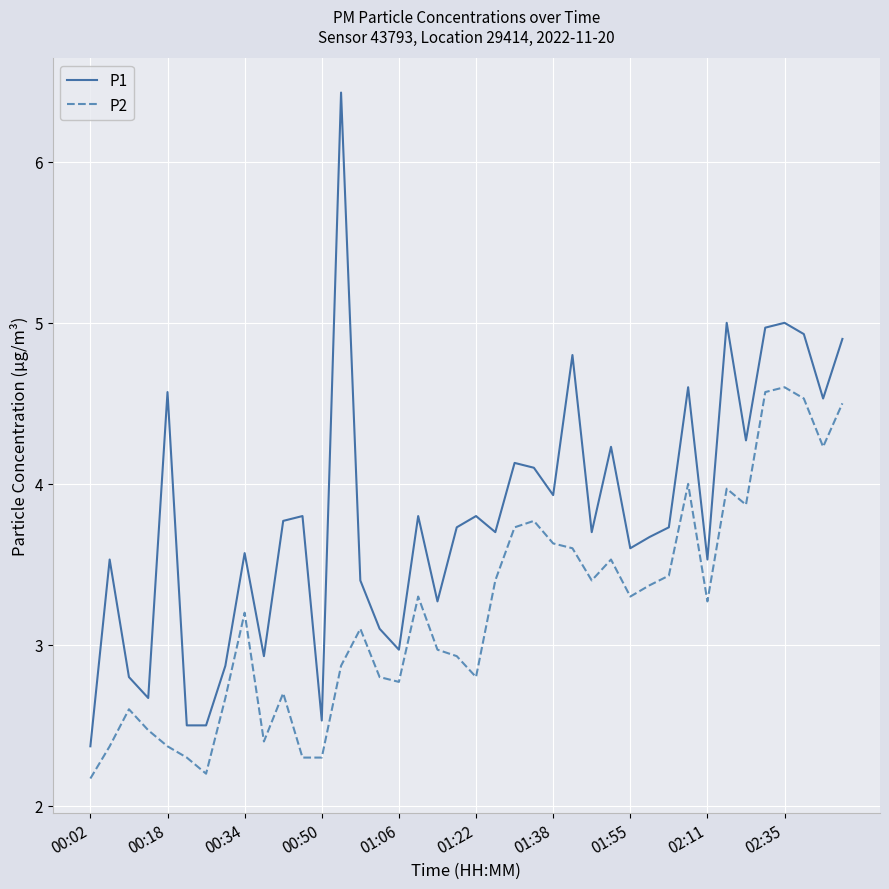

Which series has the largest total across all categories?

P1